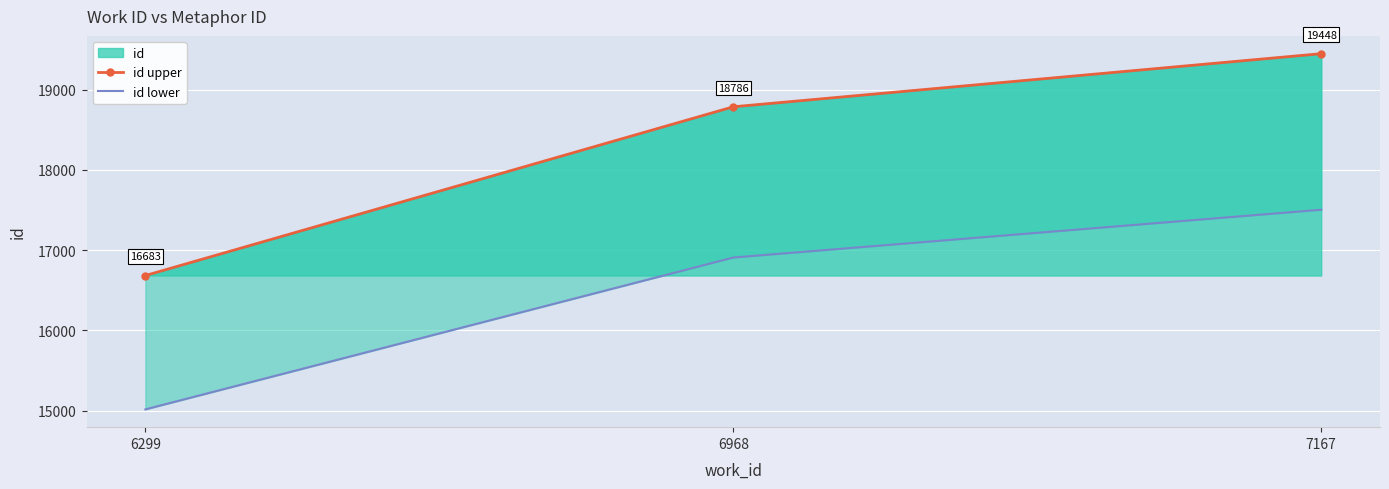

What is the average value of the id upper series?

18305.7